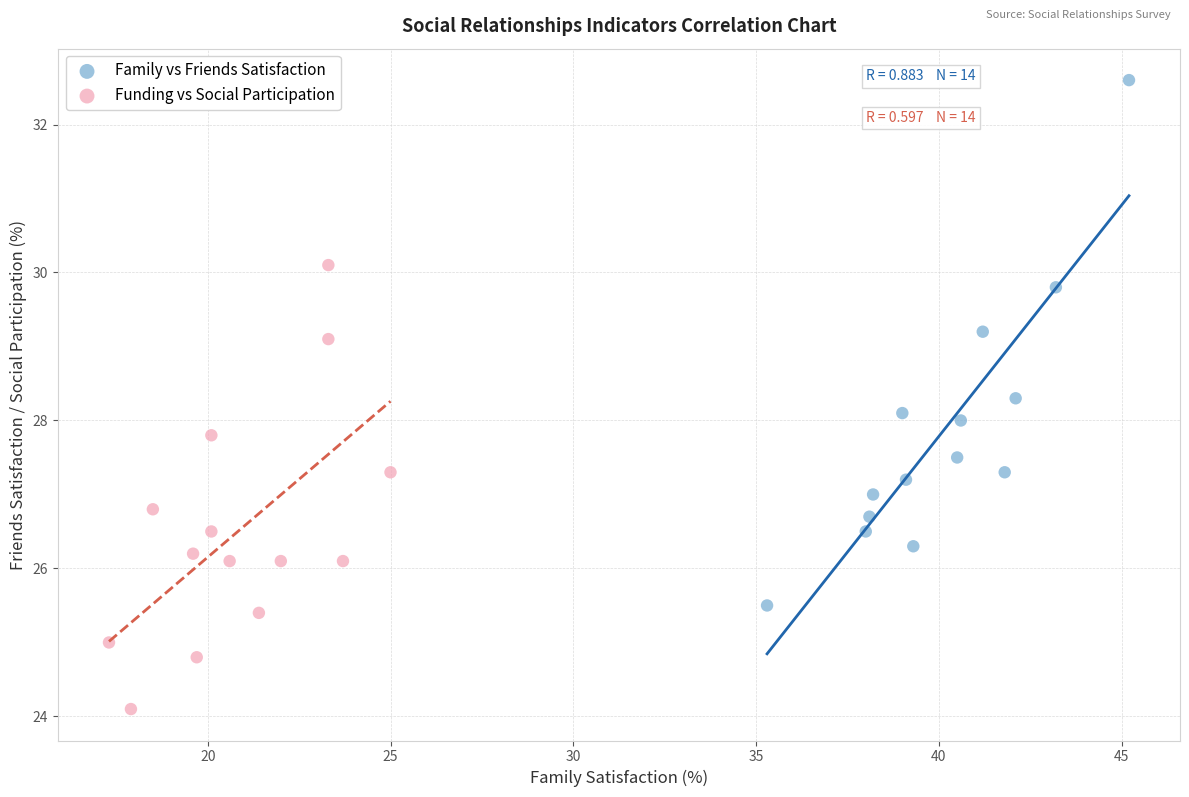

Which series has the largest Y range (max minus min)?

Family vs Friends Satisfaction